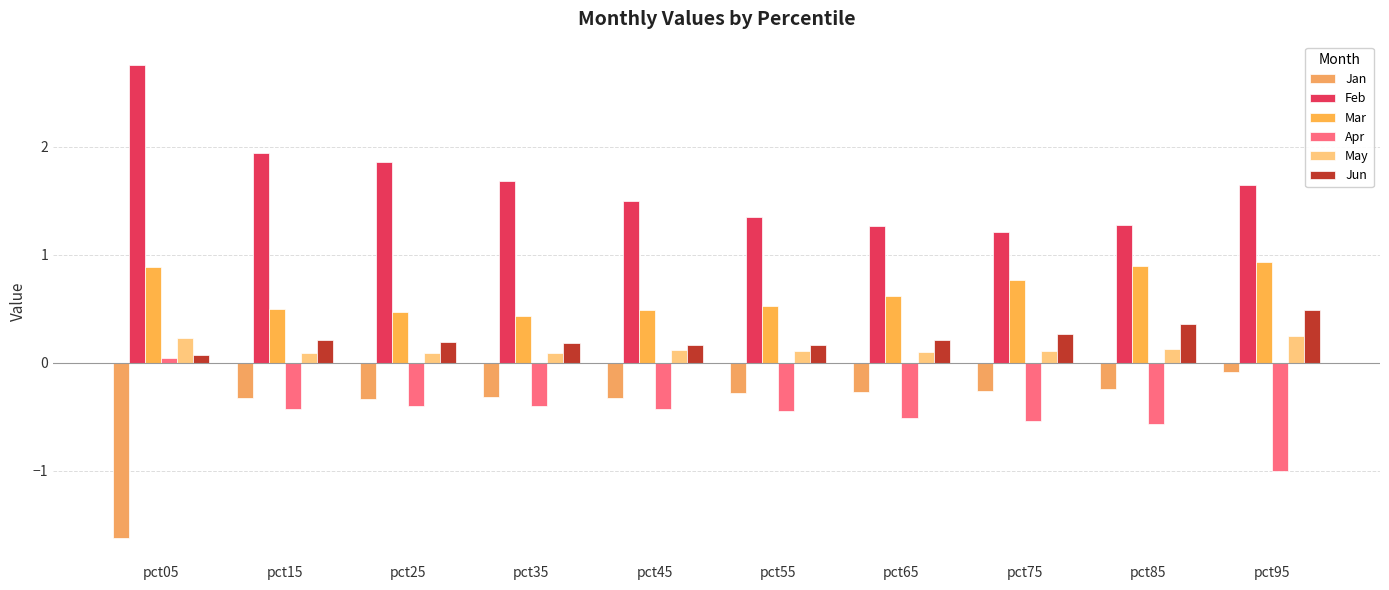

At how many categories does at least one series exceed 1?

10